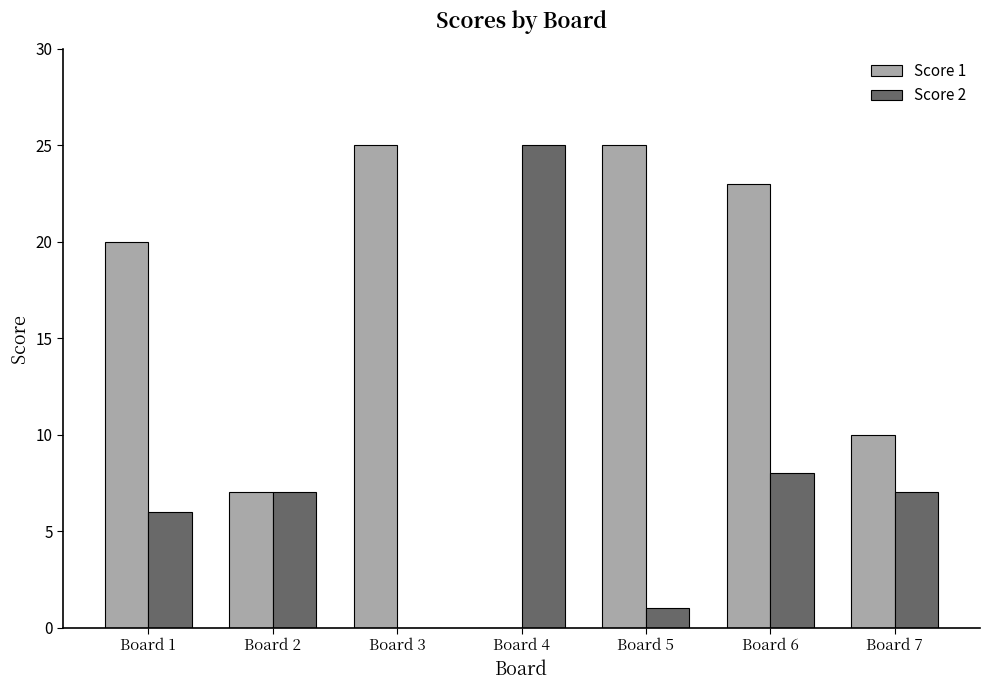

True or false: Score 2 has a value of 8 at Board 6.

True